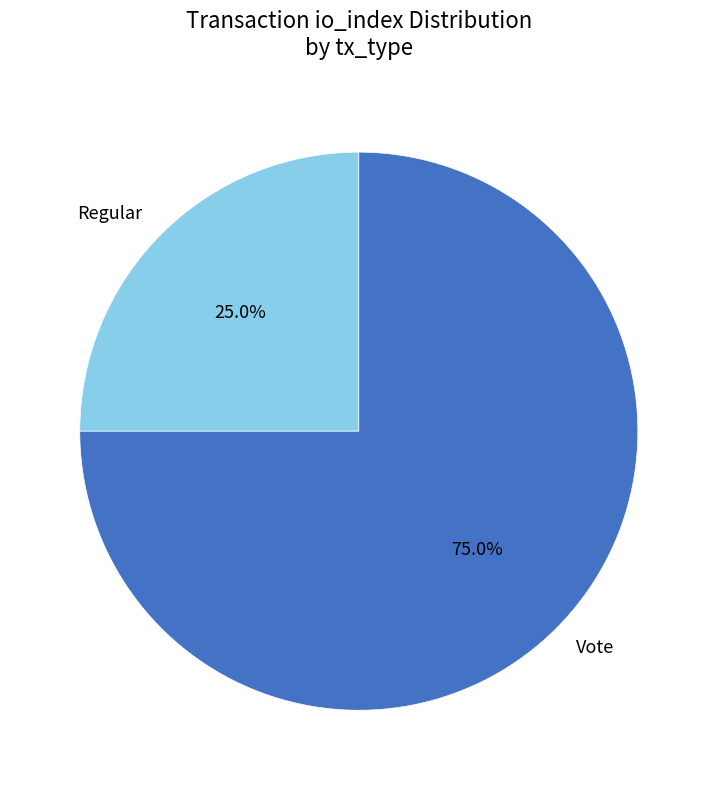

Is there any slice that represents more than half of the pie?

Yes